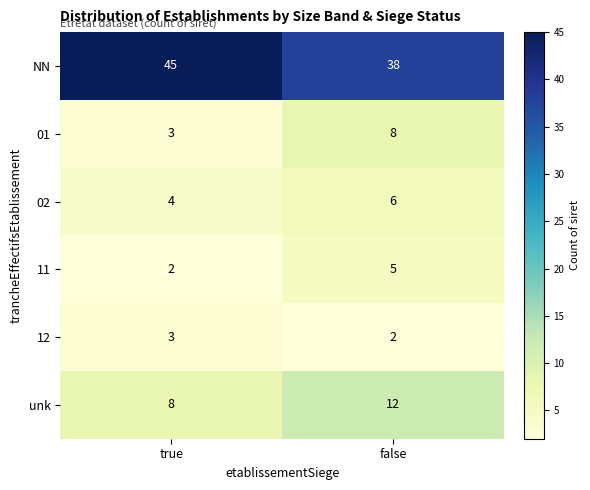

List the series in order of their peak value, highest first.

NN, unk, 01, 02, 11, 12